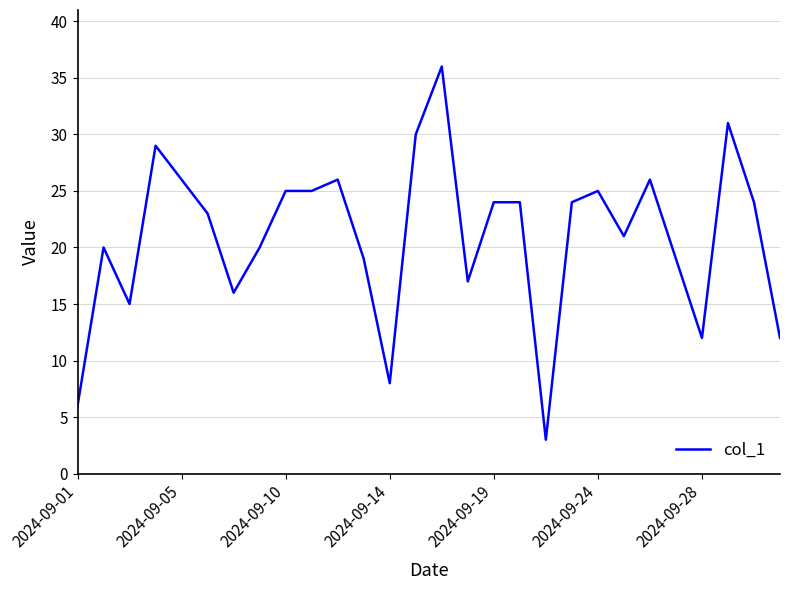

What is the greatest value displayed?

36